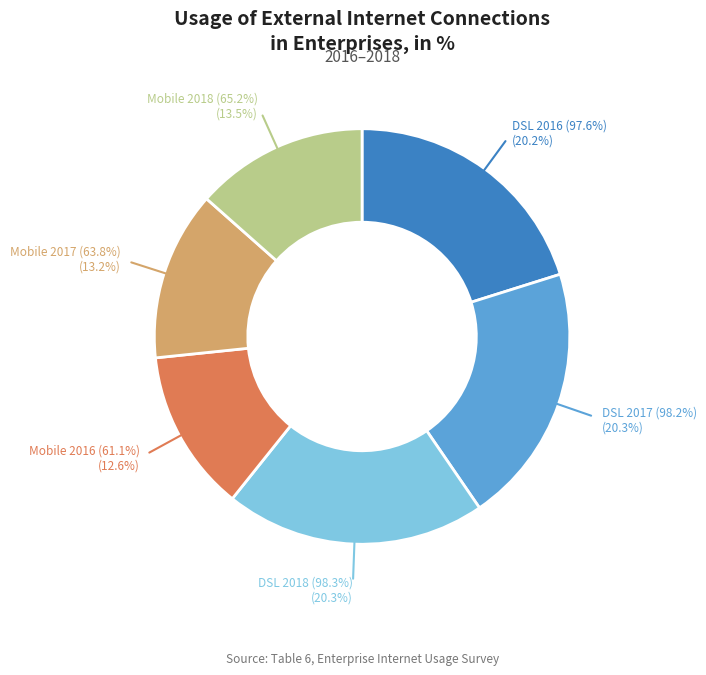

To the nearest percent, what is the average slice percentage?

17%